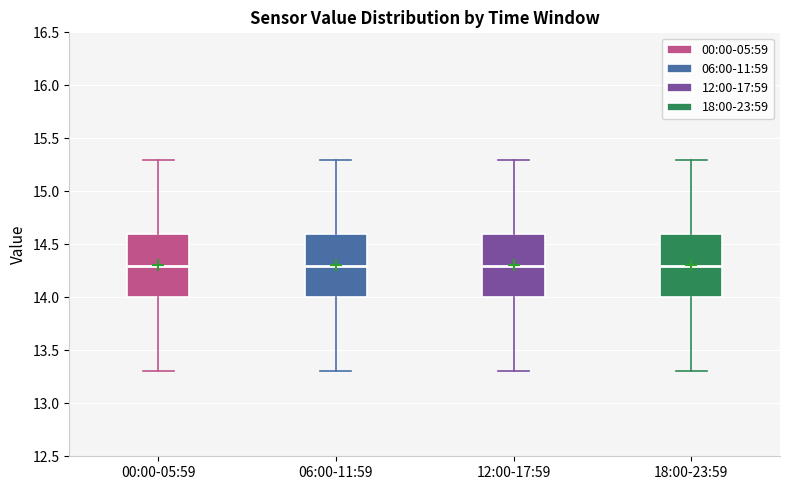

Reading left to right, transcribe this box plot: for each box, give where its median line is, the range the box spans, and where its two whiskers end, as read against the y-axis. The values are not printed on the chart, so give them approximately, as read against the axis.

00:00-05:59: median 14.3, box 14.0 to 14.6, whiskers 13.3 to 15.3
06:00-11:59: median 14.3, box 14.0 to 14.6, whiskers 13.3 to 15.3
12:00-17:59: median 14.3, box 14.0 to 14.6, whiskers 13.3 to 15.3
18:00-23:59: median 14.3, box 14.0 to 14.6, whiskers 13.3 to 15.3